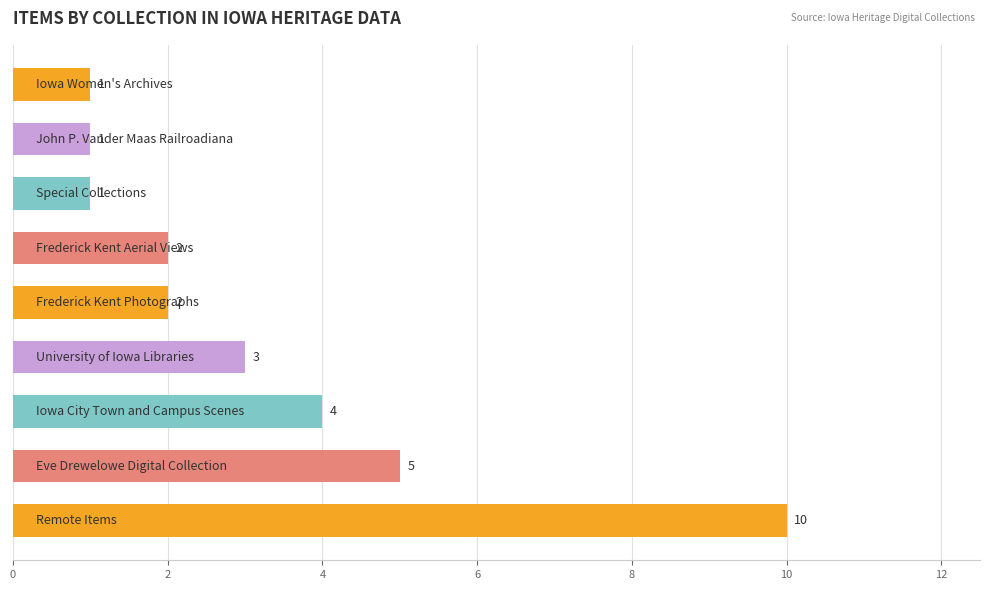

Does the chart contain stacked bars?

No